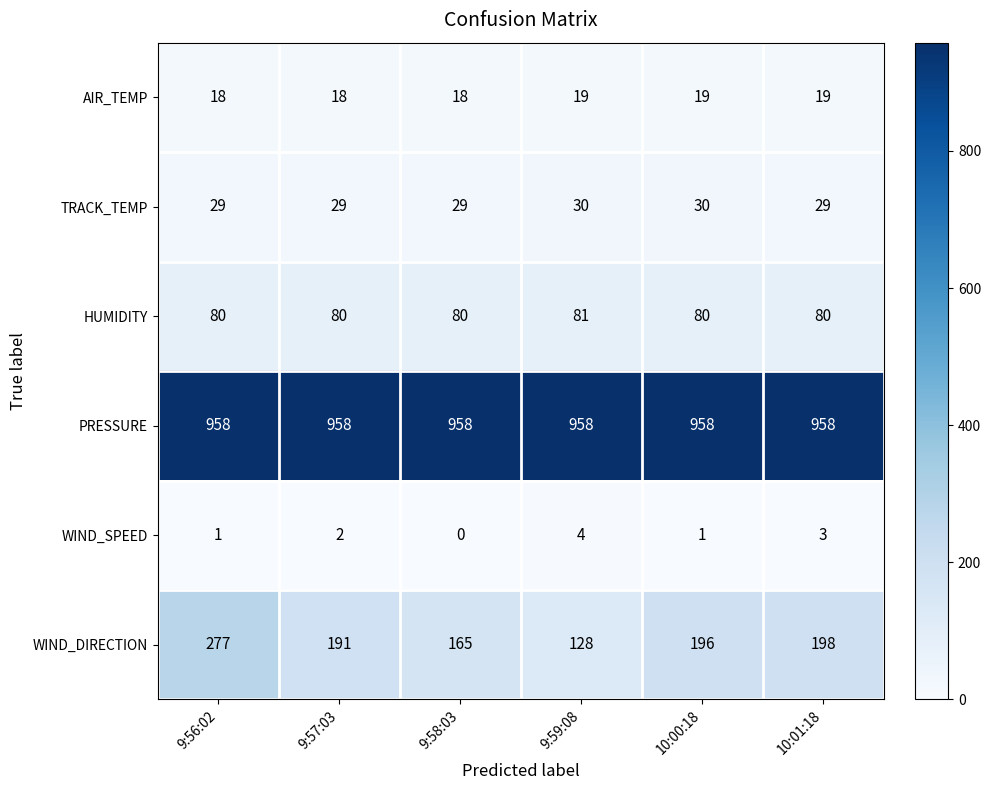

What is the highest value of the WIND_DIRECTION series?

277